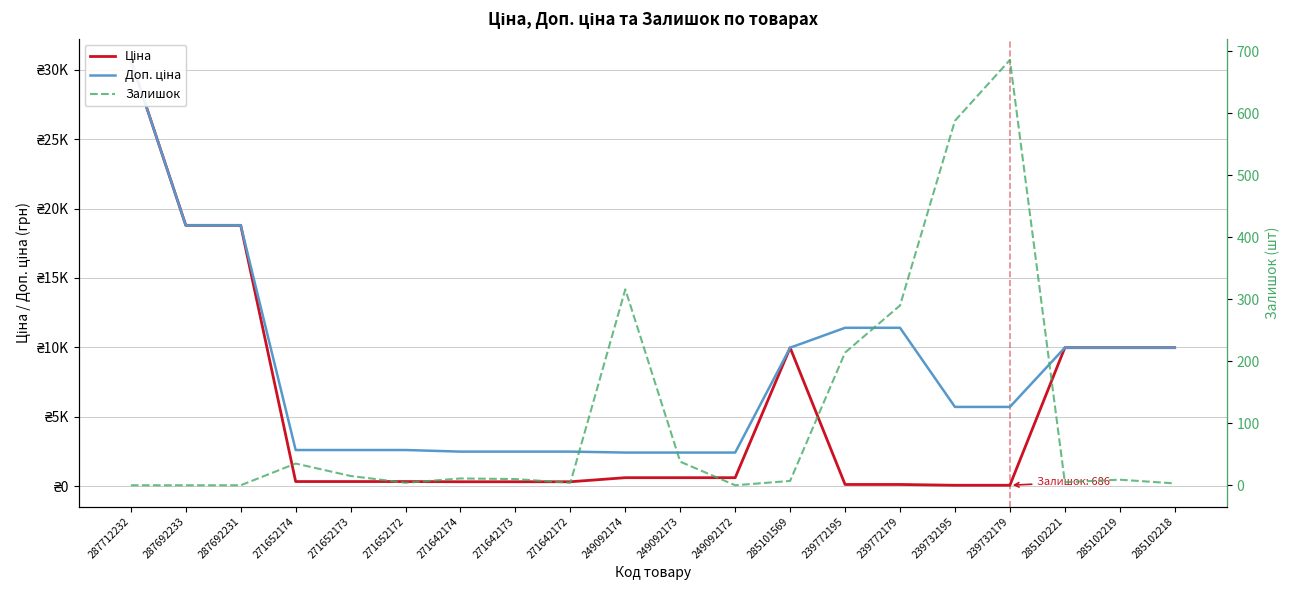

Is it true that Залишок equals 59.6 at 249092173?

False